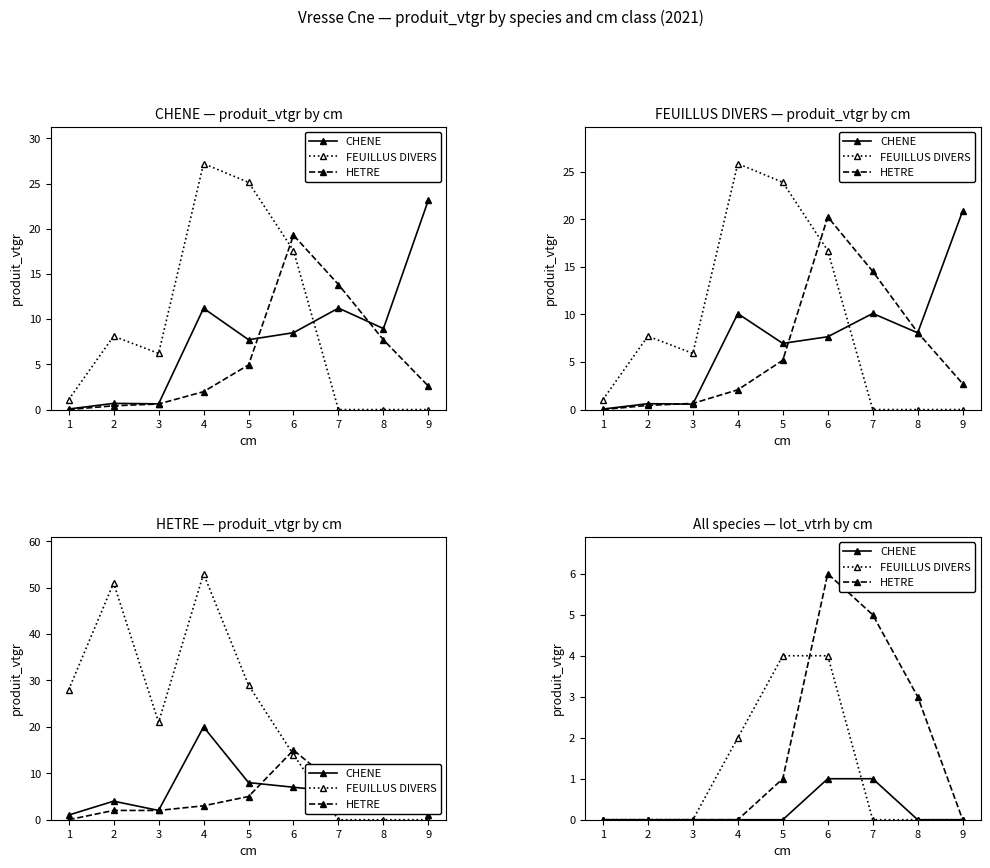

True or false: FEUILLUS DIVERS has more than 2 interior local peaks.

False